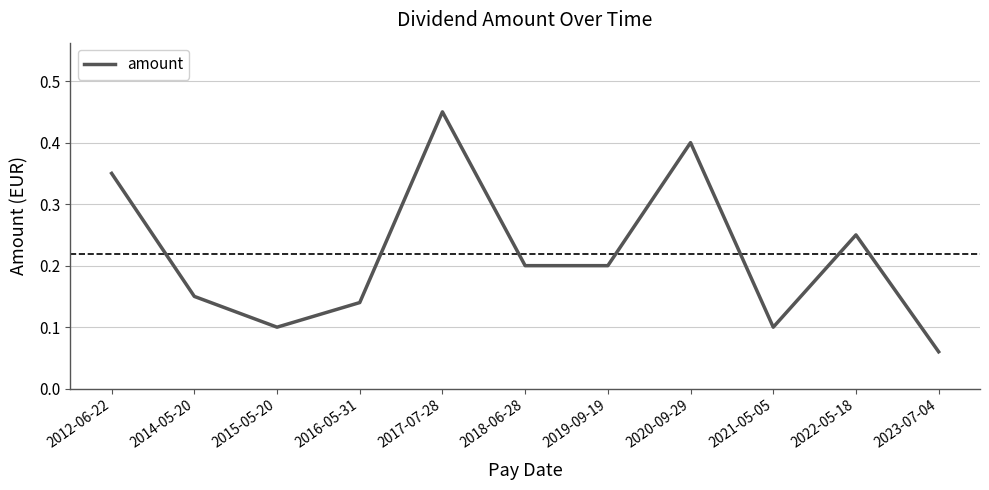

What is the difference between the maximum and minimum values?

0.4